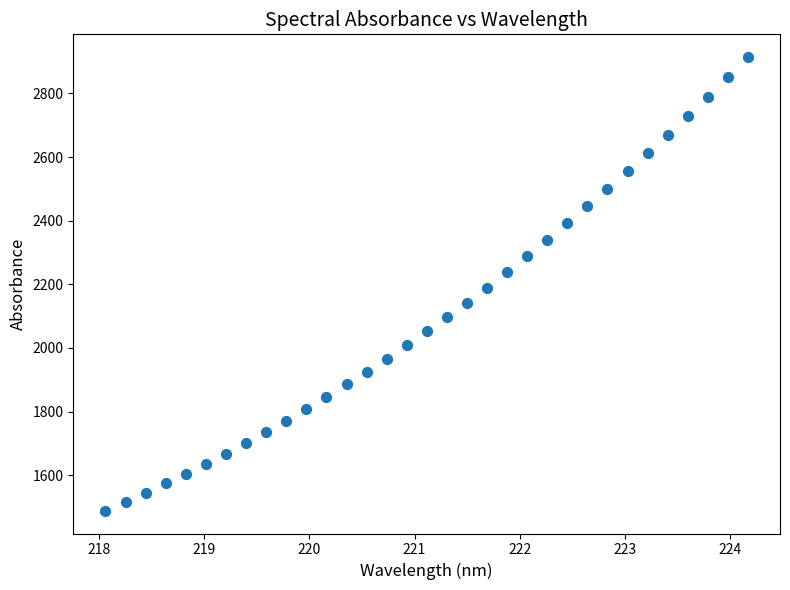

What is the range of Y values (max minus min)?

1426.5